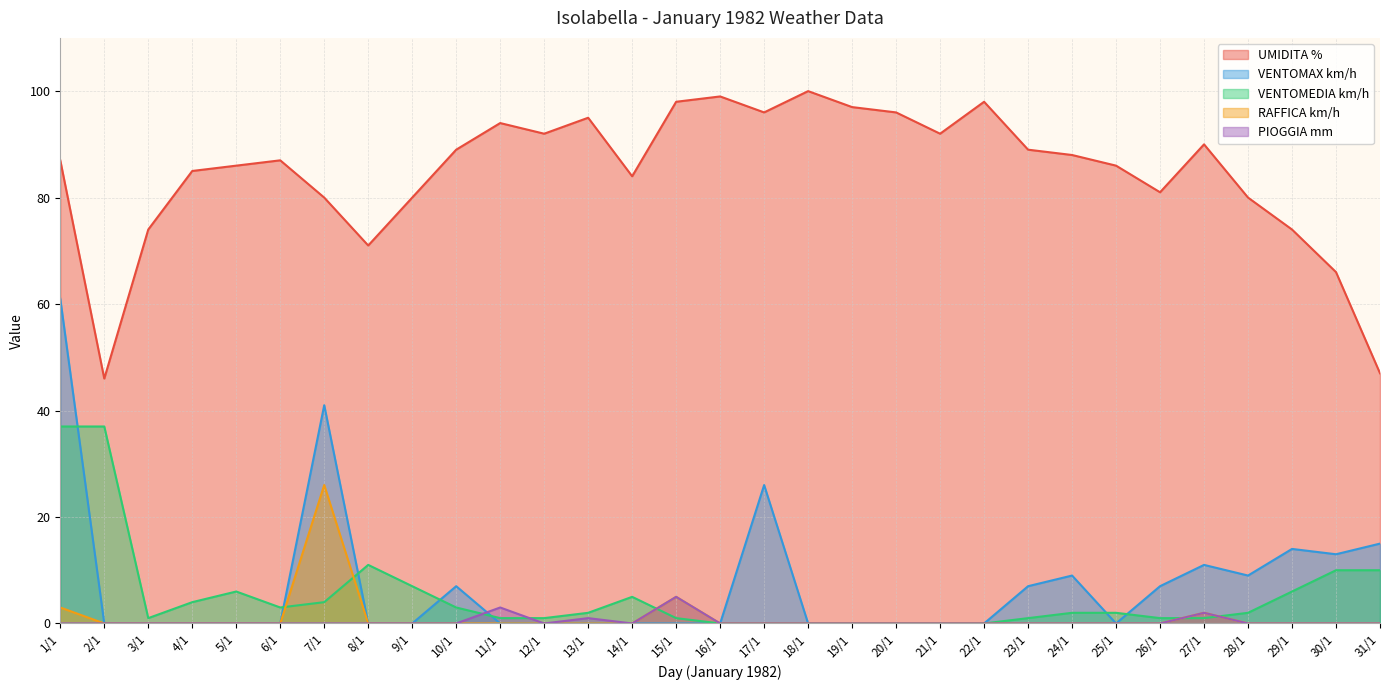

True or false: VENTOMEDIA km/h and RAFFICA km/h intersect in this chart.

True